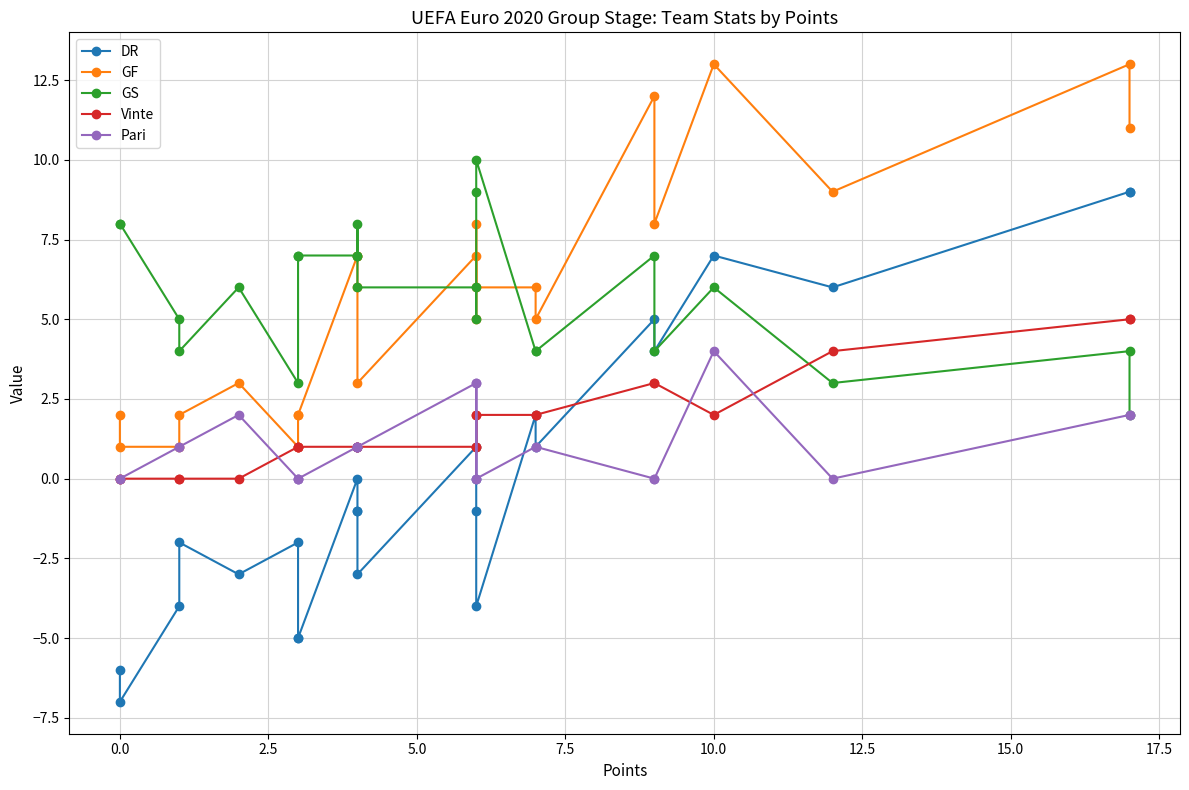

After their last crossing, which series has the higher values: Vinte or Pari?

Vinte